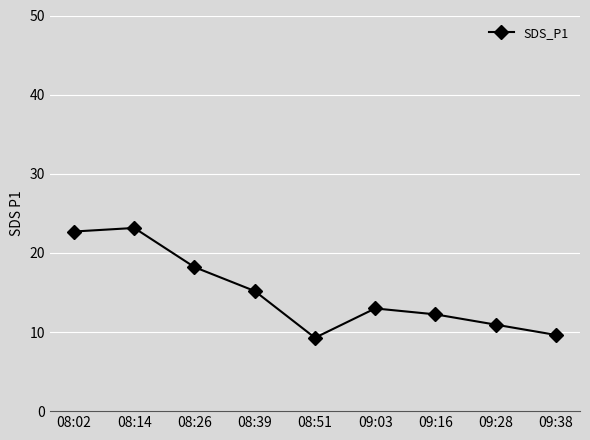

What is the difference between the values at 08:26 and 09:16?

6.0